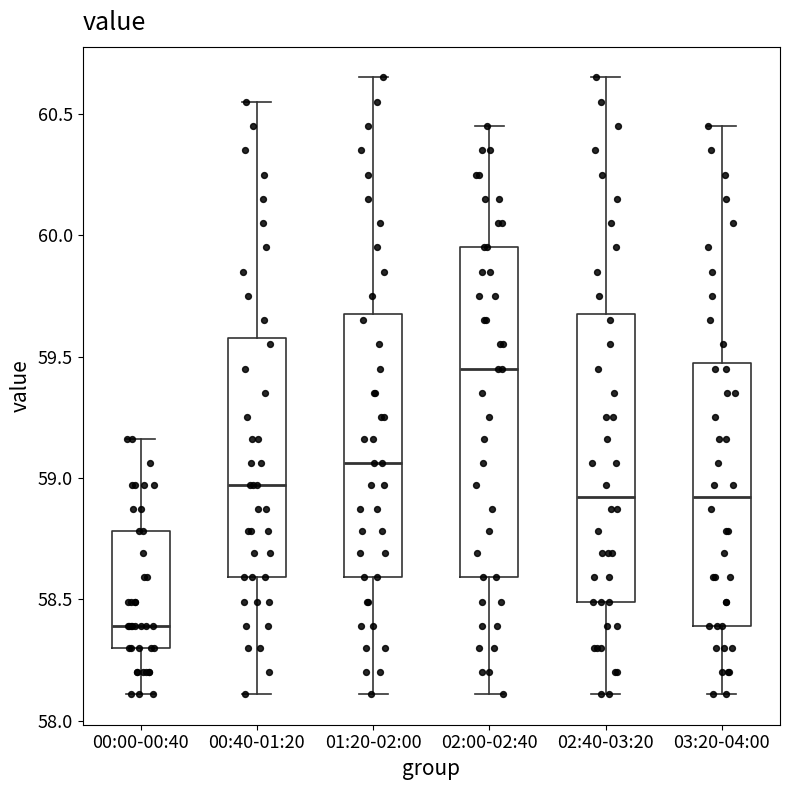

Comparing the boxes themselves (not the whiskers), which one is the tallest?

02:00-02:40